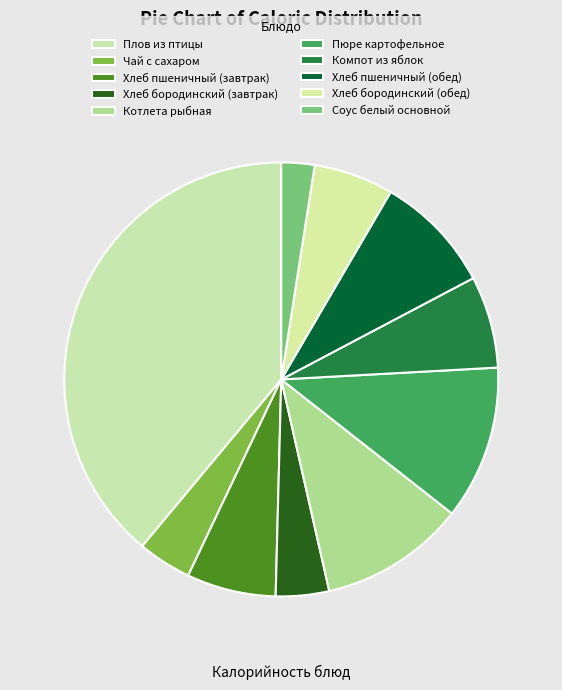

Combined, what portion of the pie is Компот из яблок and Чай с сахаром?

10.9%